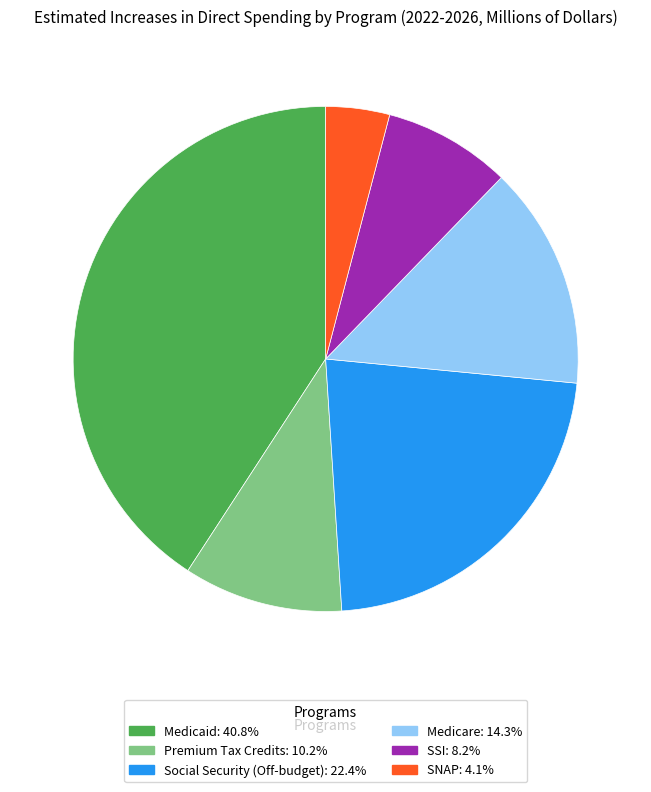

Between Medicare and SSI, which is larger?

Medicare